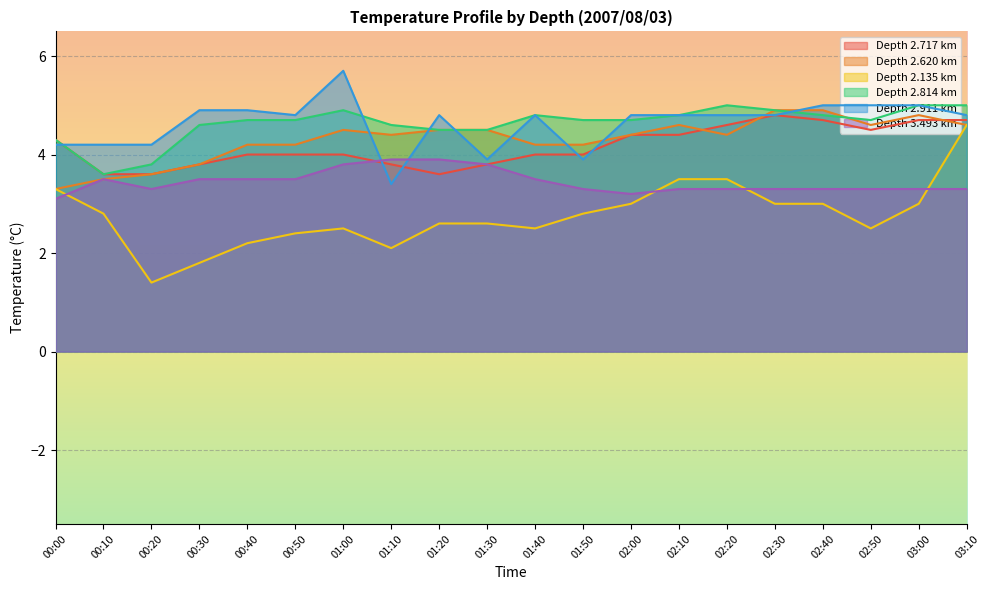

What is the approximate value of 2.717 at 00:10?

3.6